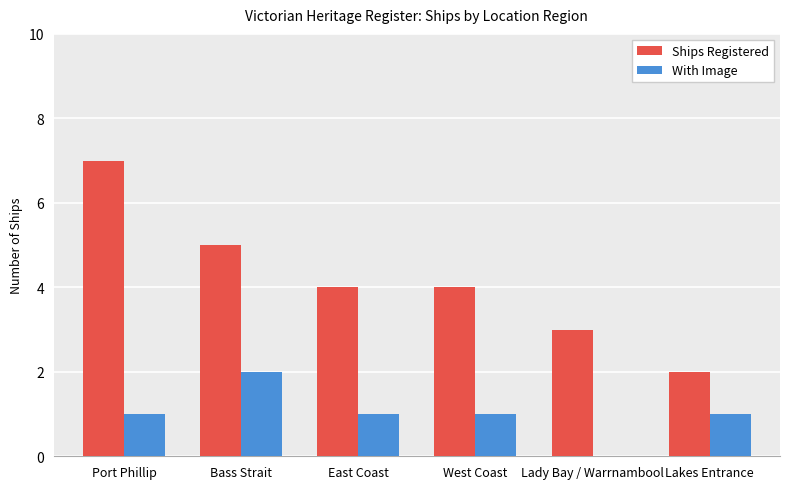

Which series has the largest total across all categories?

Ships Registered